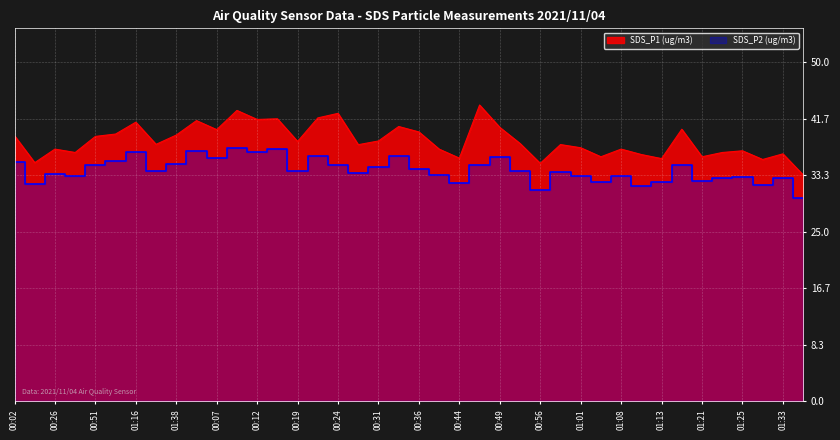

At which label does SDS_P2 reach its minimum?

01:35